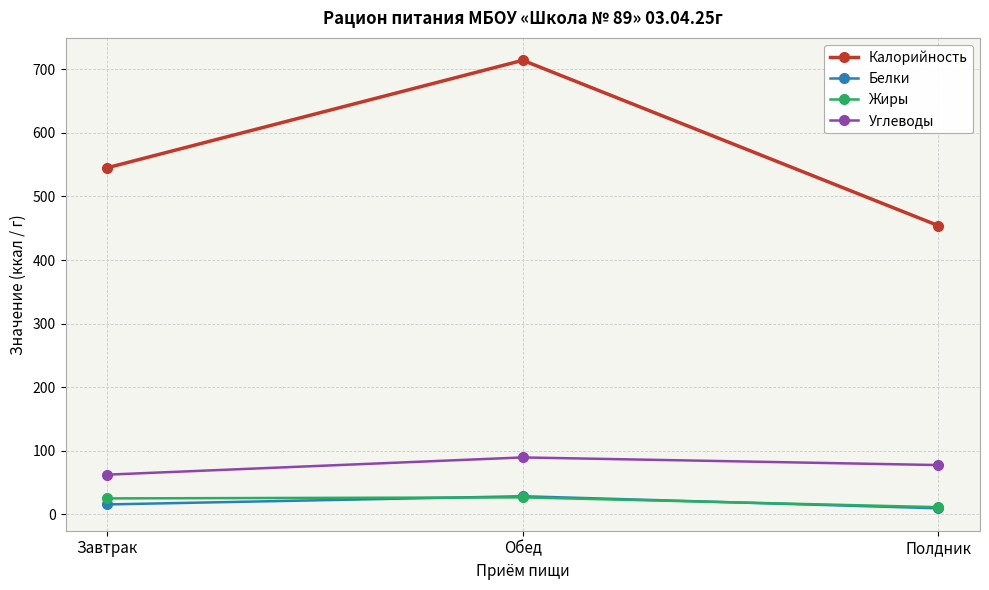

What is the label of the 1st point from the right?

Полдник